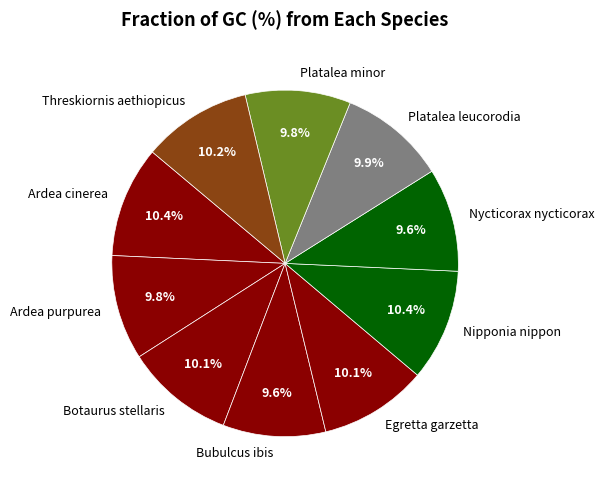

Between Nipponia nippon and Nycticorax nycticorax, which is larger?

Nipponia nippon